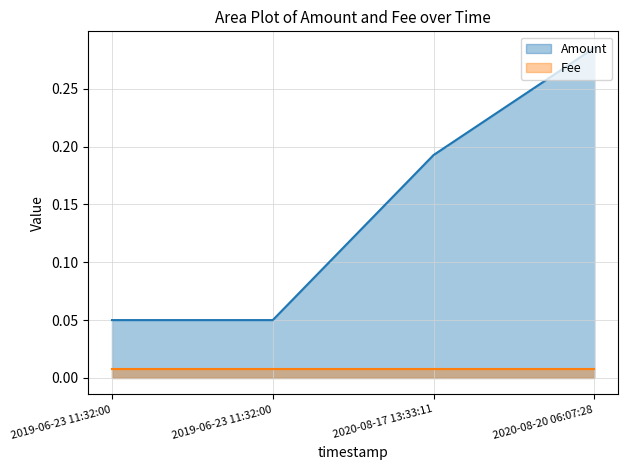

The value of Fee at 2020-08-17 13:33:11 is 0.0. True or false?

True